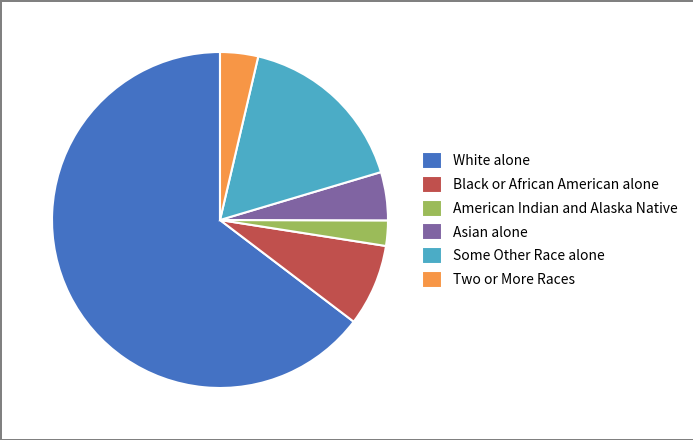

Rank the categories by value from lowest to highest.

American Indian and Alaska Native, Two or More Races, Asian alone, Black or African American alone, Some Other Race alone, White alone